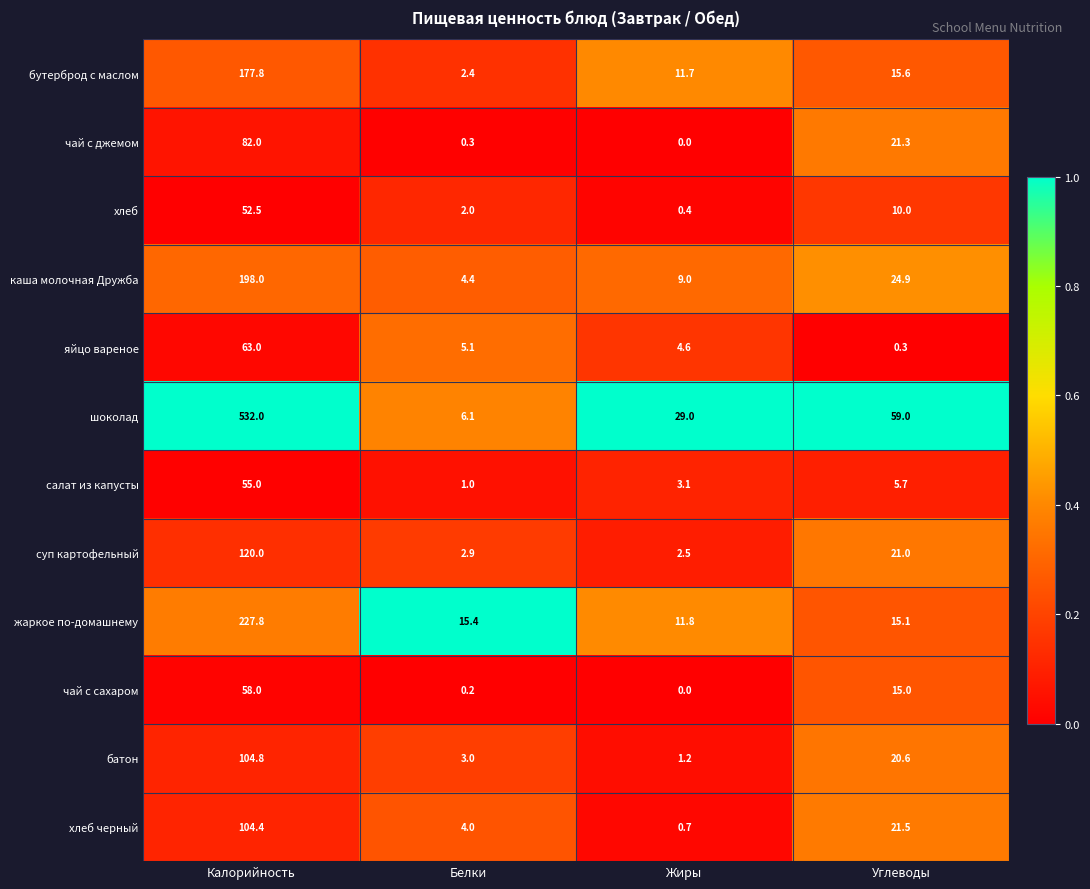

What is the total value across all series at Жиры?

74.0